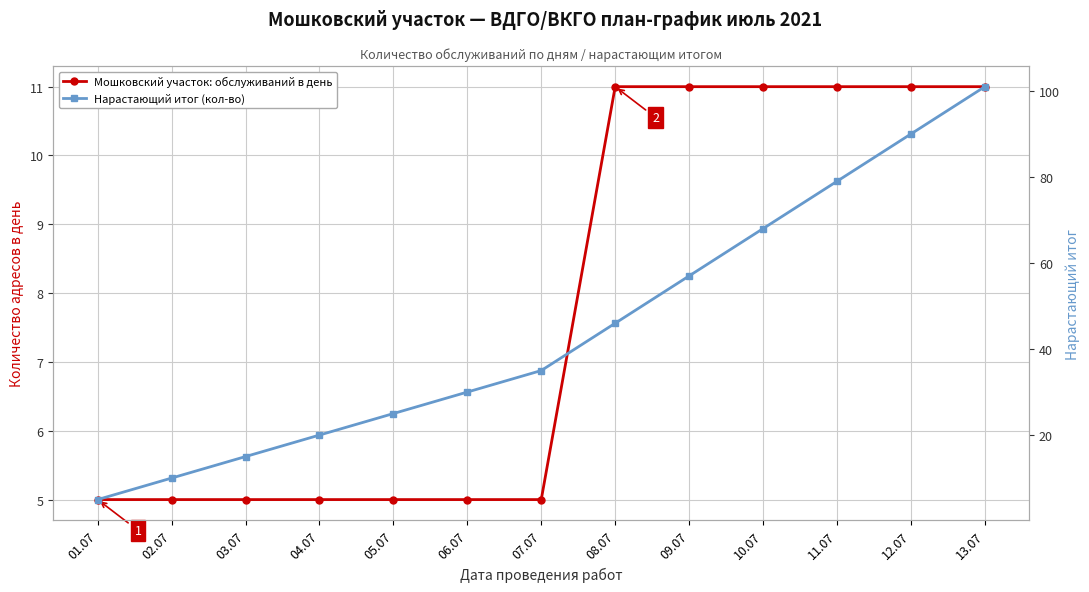

Is it true that Мошковский участок: обслуживаний в день equals 11 at 10.07?

True